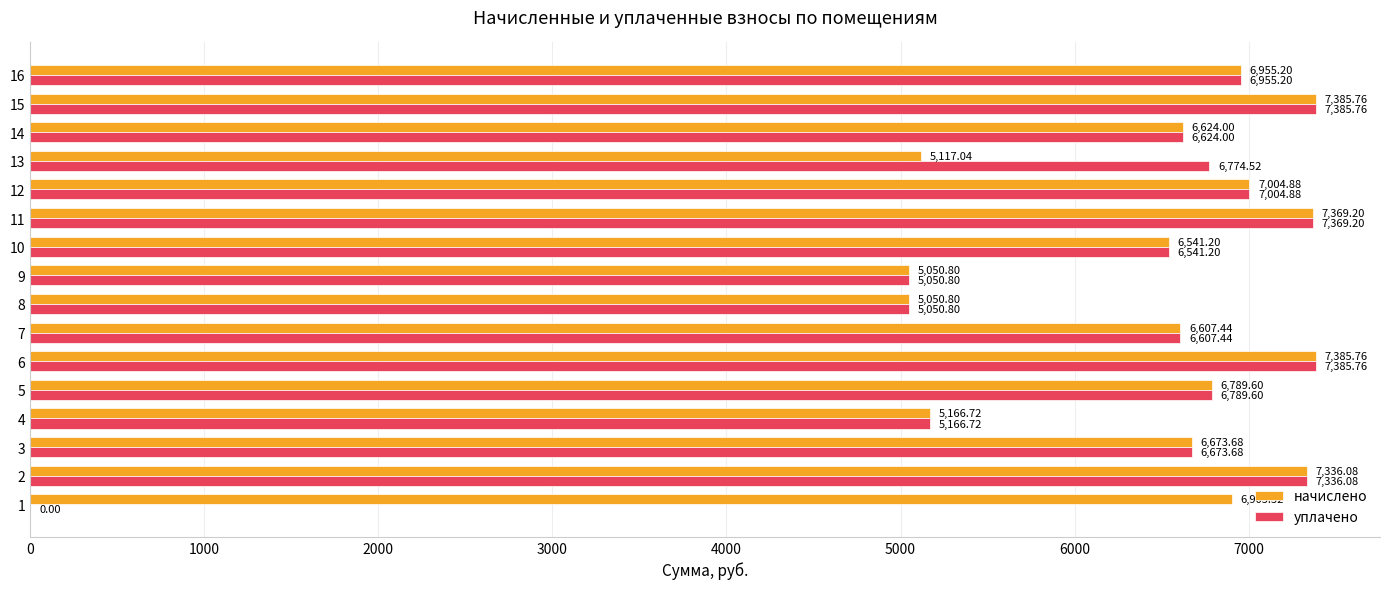

What is the total value across all series at 12?

14009.8